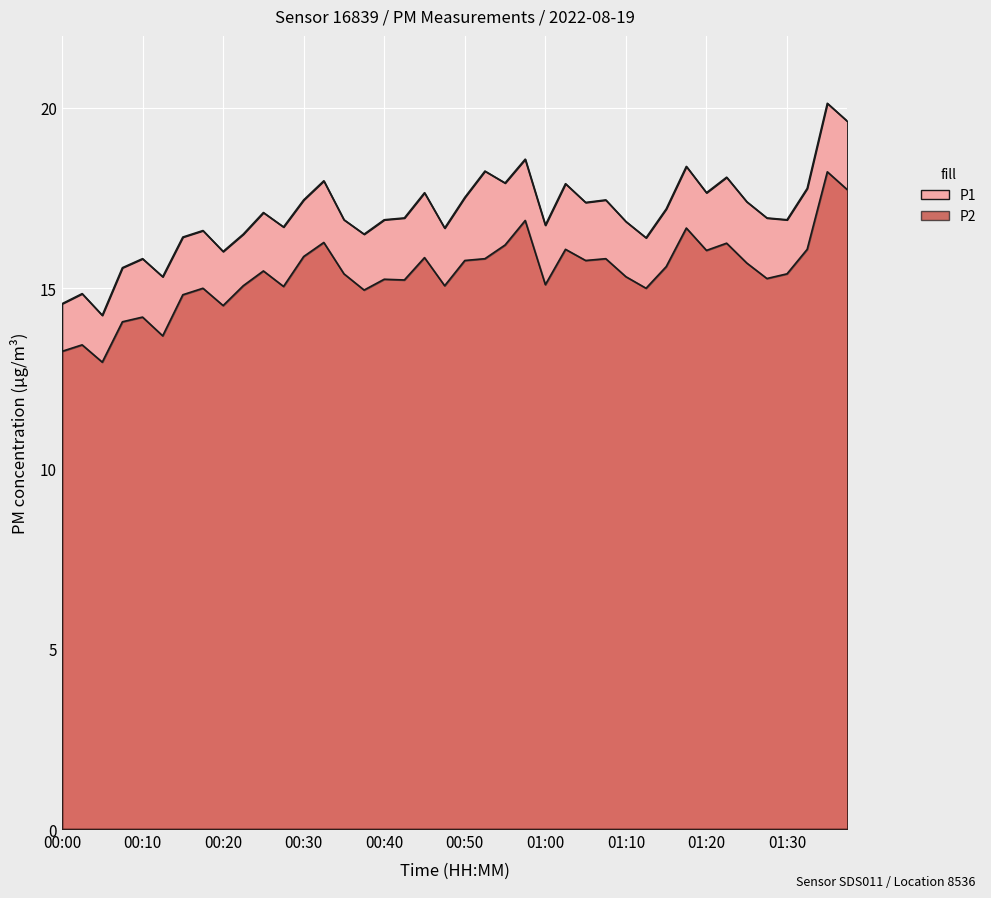

What is the spread (max minus min) of values at 00:05?

1.3